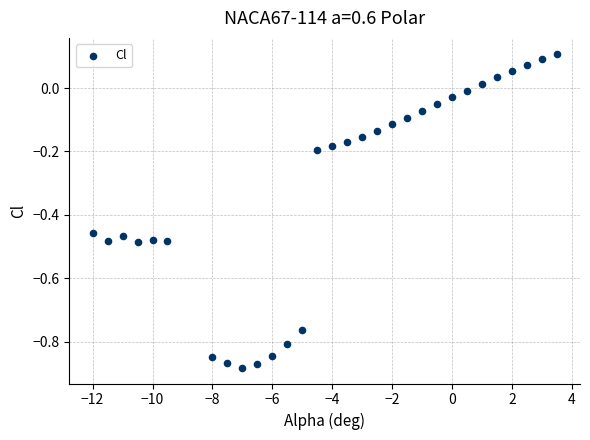

What is the range of Y values (max minus min)?

1.0